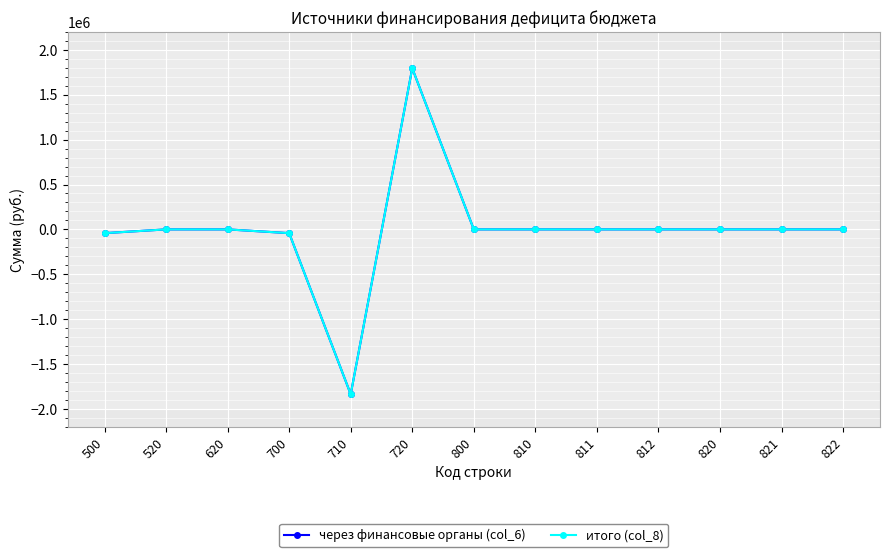

Rank the series at 822 from lowest to highest value.

через финансовые органы (col_6), итого (col_8)